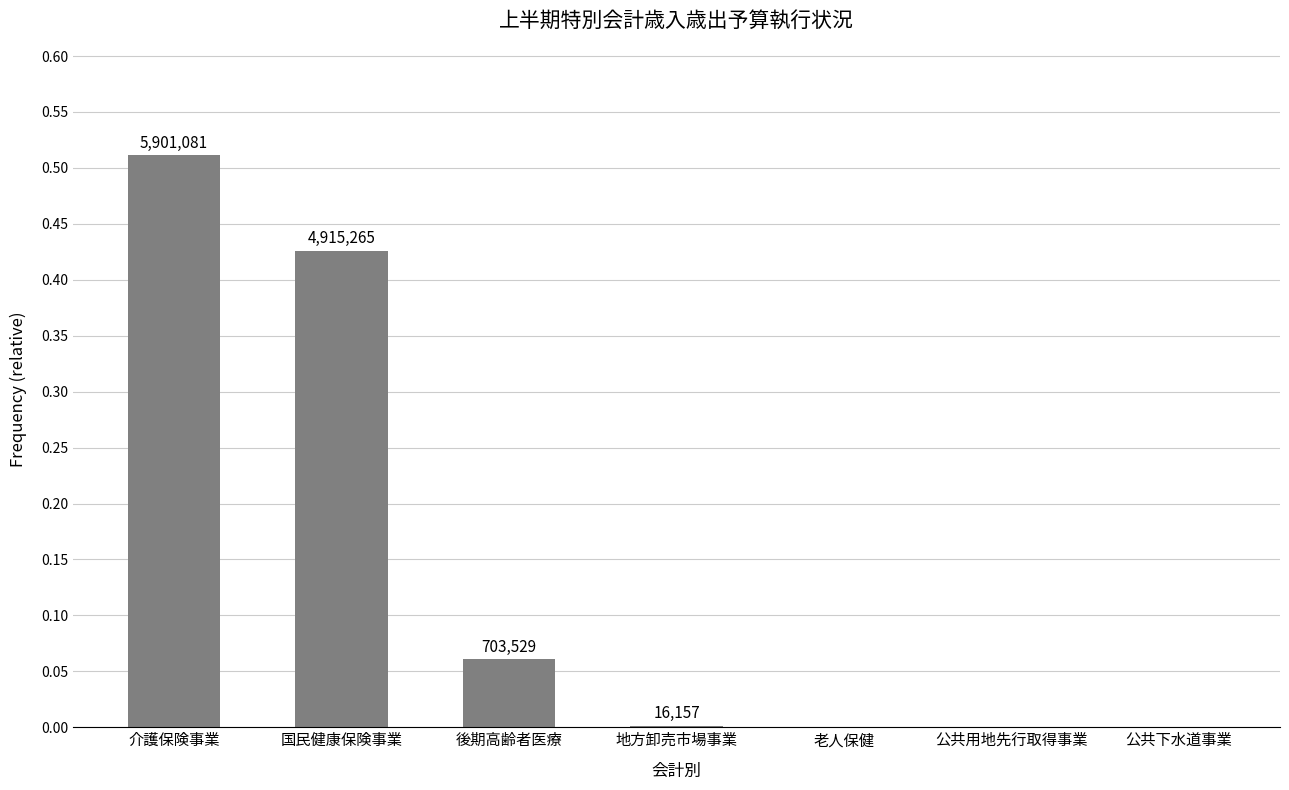

Where is the data nearest to the value 0?

老人保健